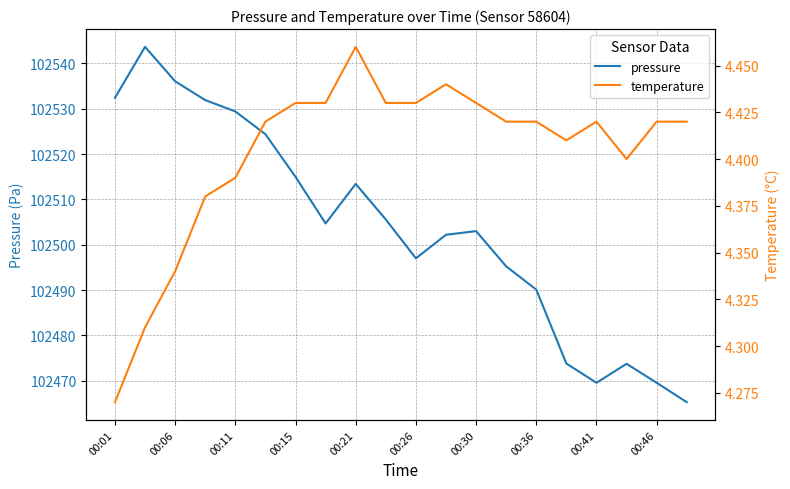

What is the minimum value shown in the chart?

4.3